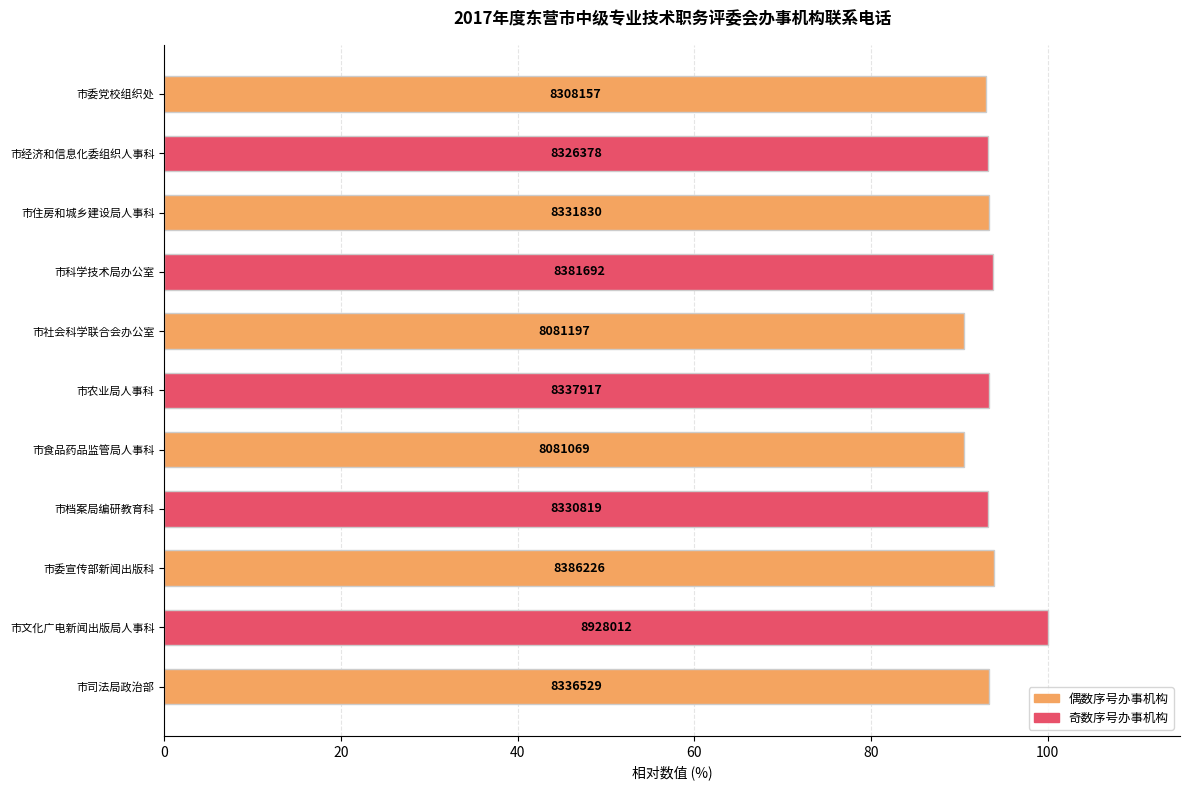

Are the bars horizontal?

Yes